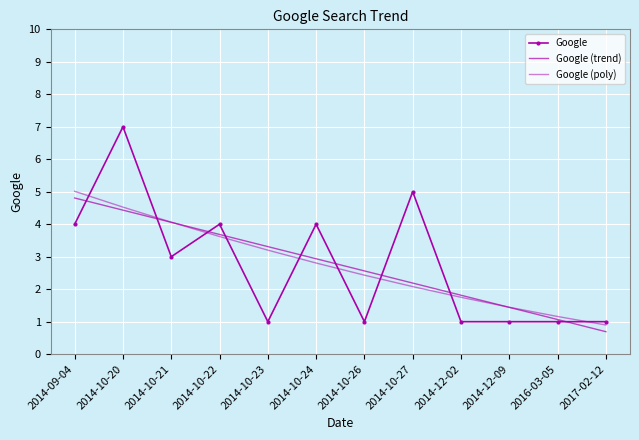

At which category does the chart reach its peak across all series?

2014-10-20